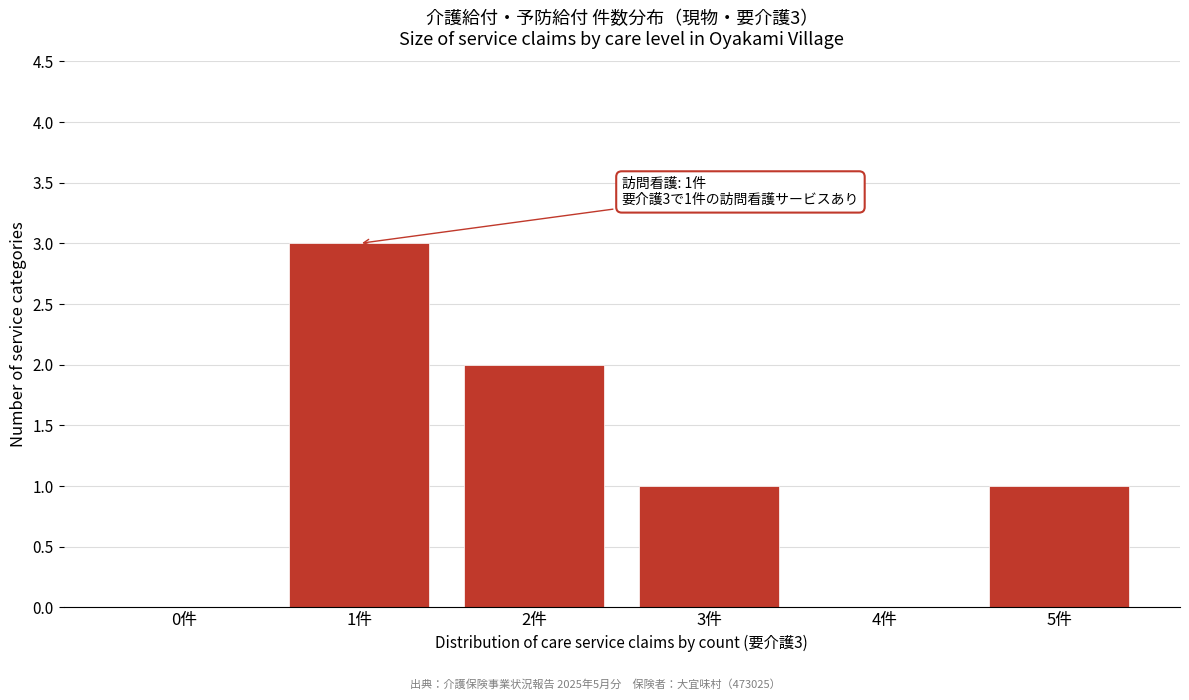

Reading left to right, what are all the values shown in this chart?

0件=0	1件=3	2件=2	3件=1	4件=0	5件=1